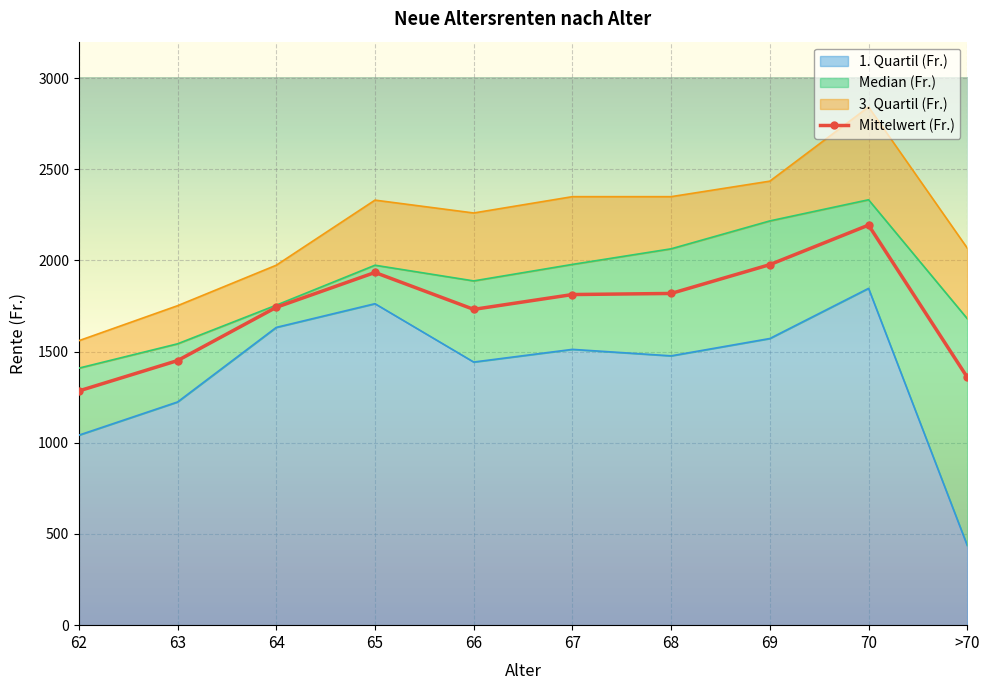

True or false: 3. Quartil (Fr.) has a value of 1180.9 at 64.

False